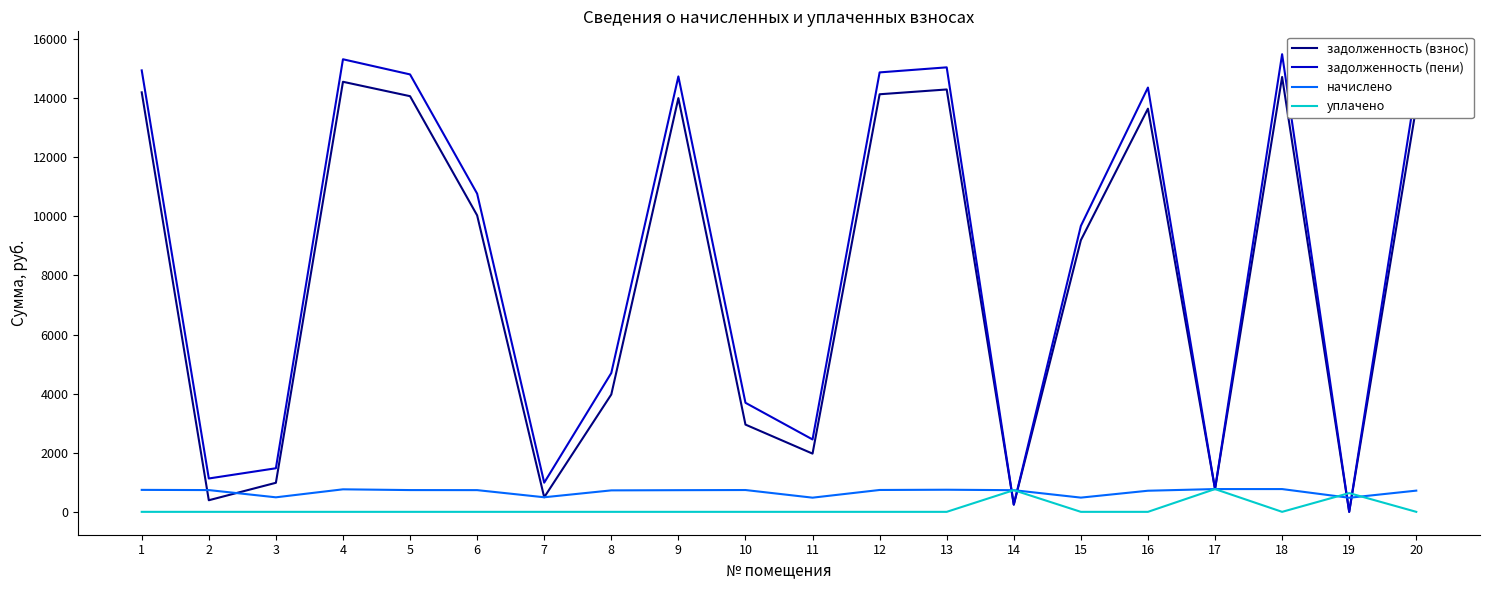

What is the difference between the highest and lowest values at 20?

14426.0